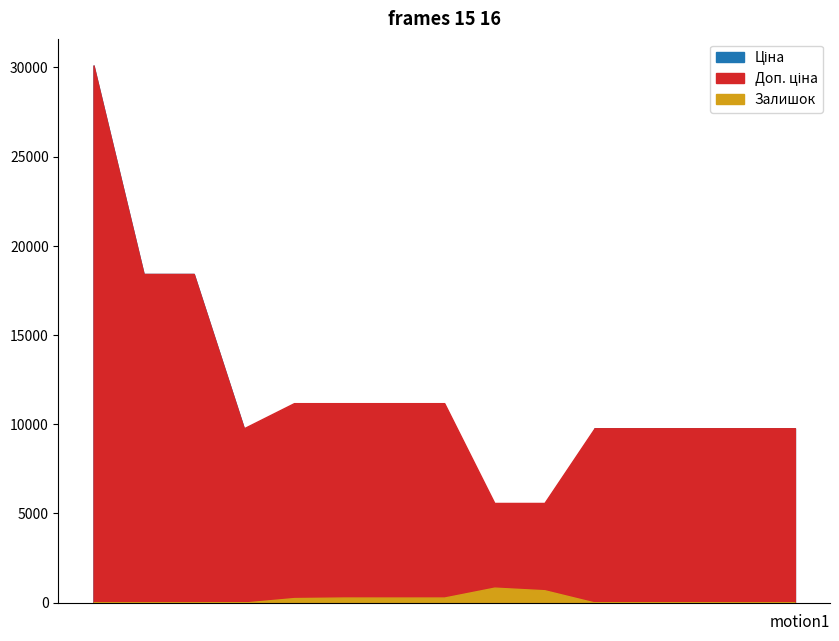

What is the difference between the Ціна values at 285102221 and 287692231?

8645.4